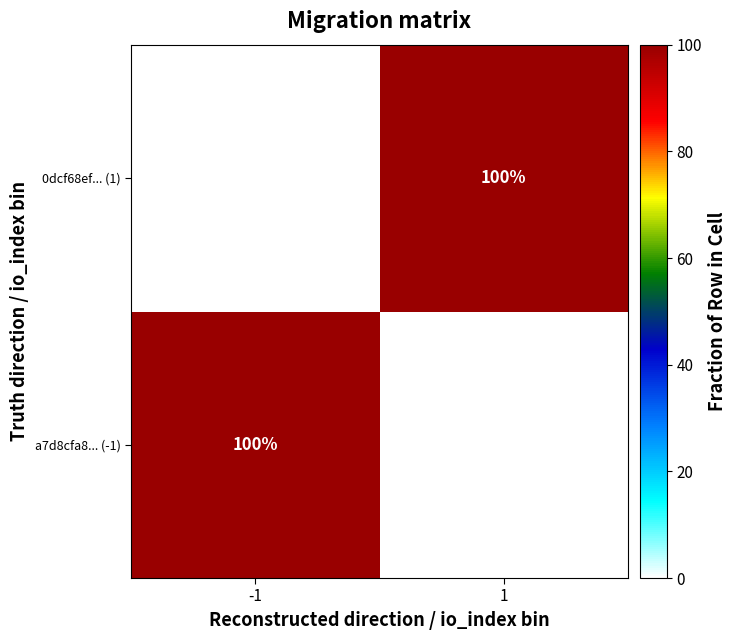

Is it true that 0dcf68ef... (1) equals 161 at 1?

False